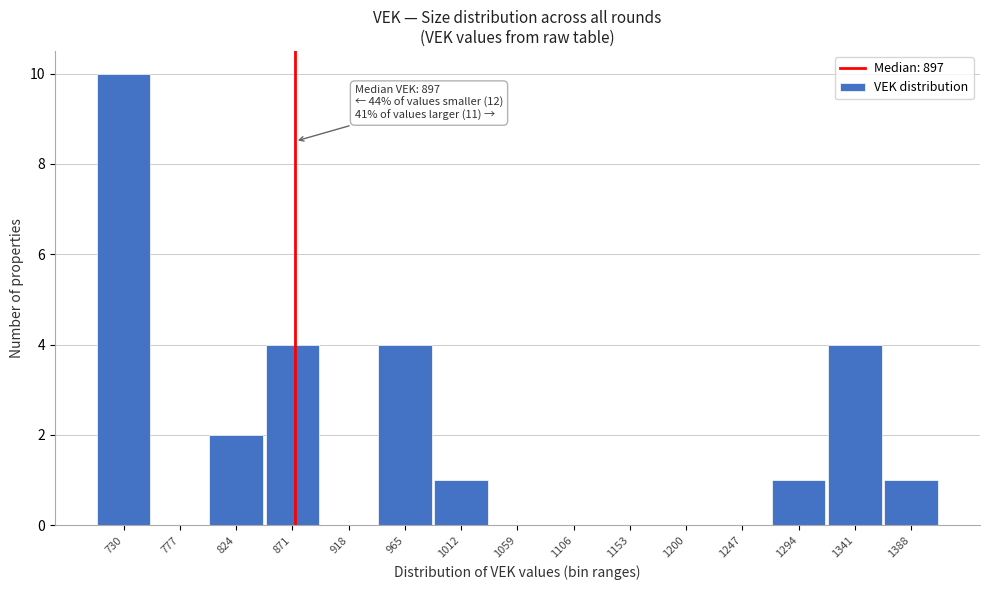

Reading left to right, extract all data points from this chart.

730=10	777=0	824=2	871=4	918=0	965=4	1012=1	1059=0	1106=0	1153=0	1200=0	1247=0	1294=1	1341=4	1388=1